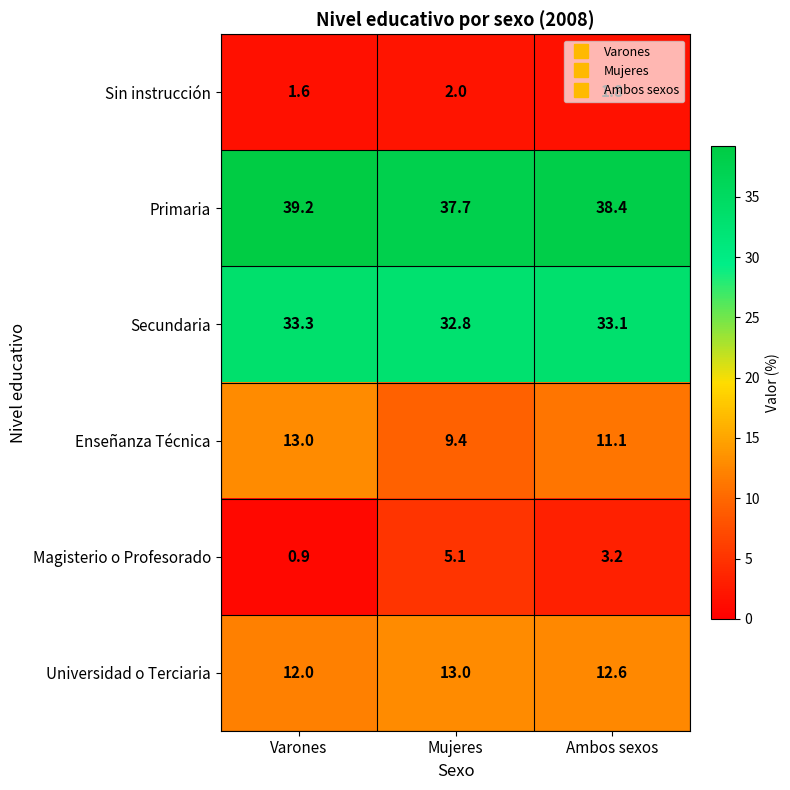

What is the smallest value displayed?

0.9